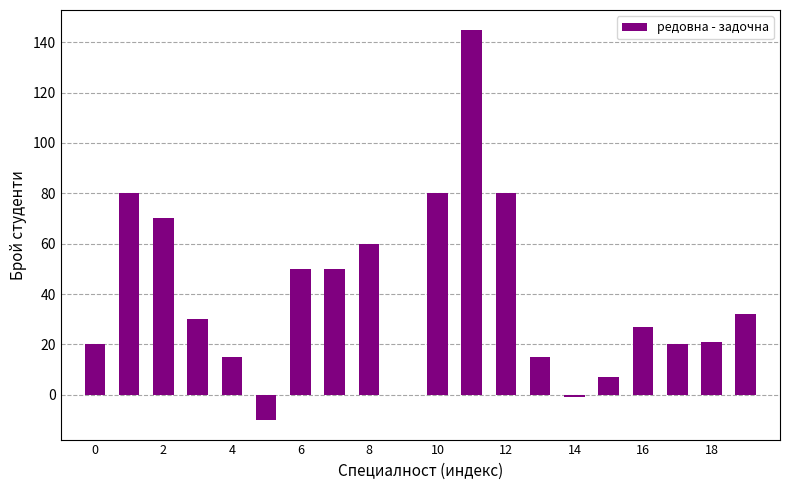

Reading left to right, transcribe all the data shown in this chart.

20	80	70	30	15	-10	50	50	60	0	80	145	80	15	-1	7	27	20	21	32